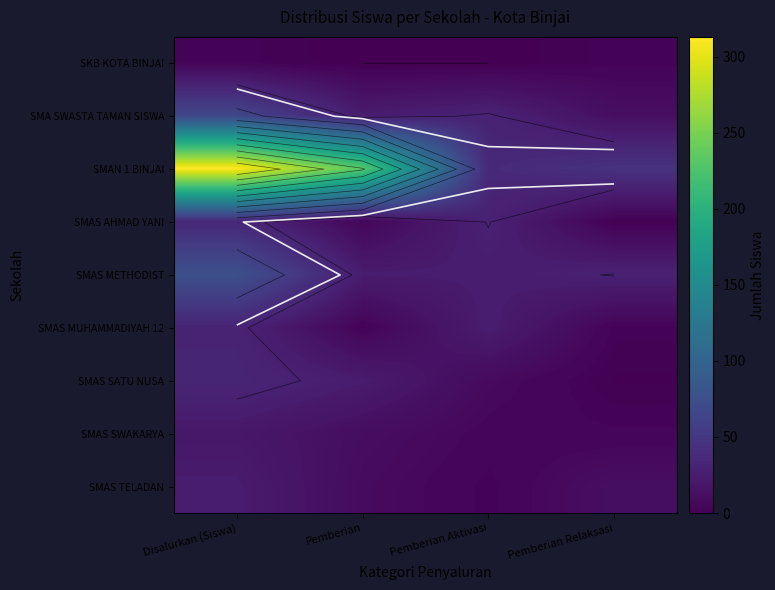

At which category is the sum across all series the highest?

Disalurkan (Siswa)